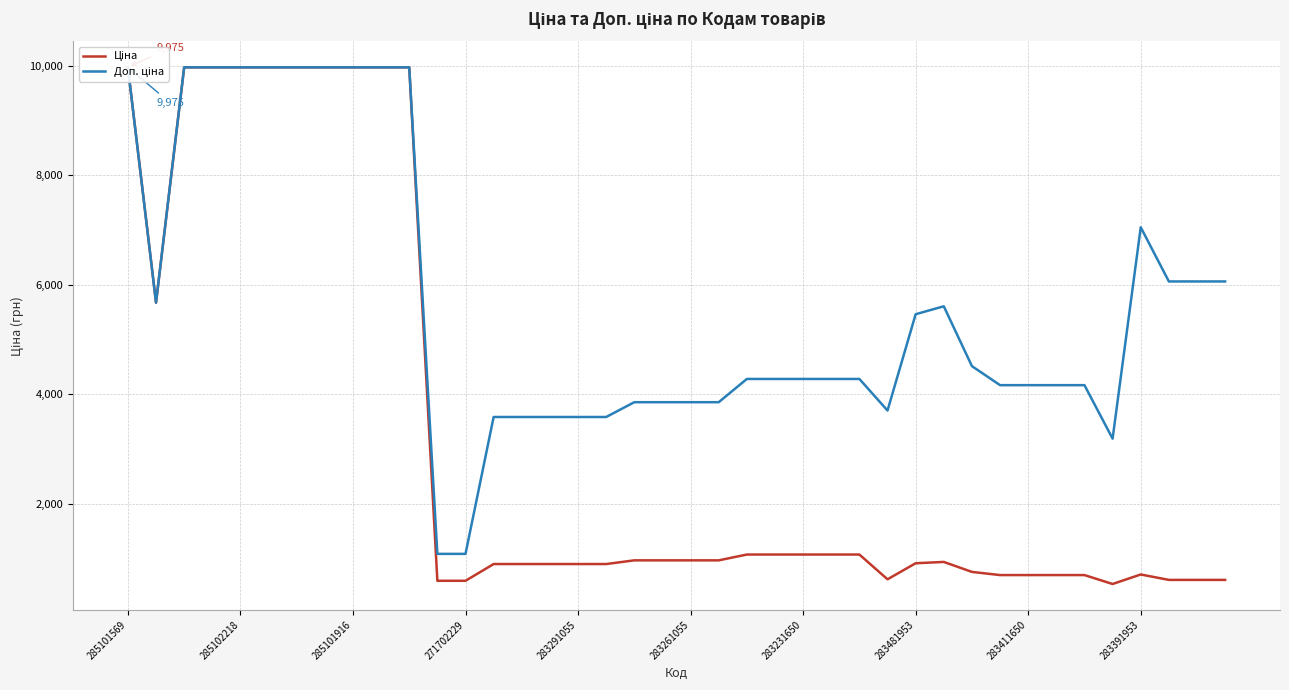

True or false: Доп. ціна has more than 2 interior local peaks.

False